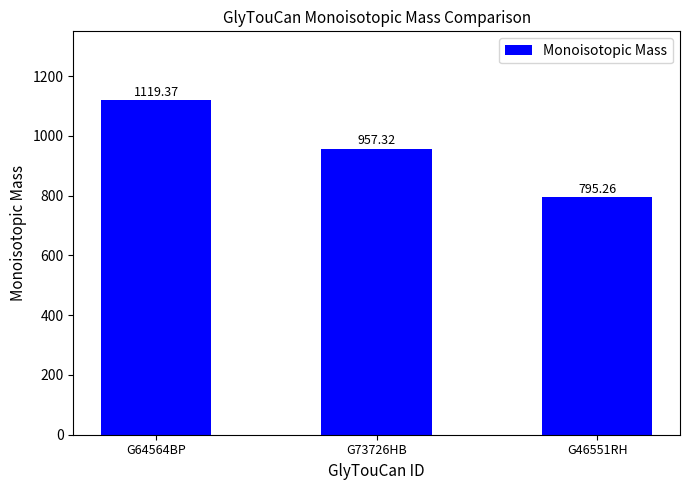

What is the value of the 3rd bar from the left?

795.3